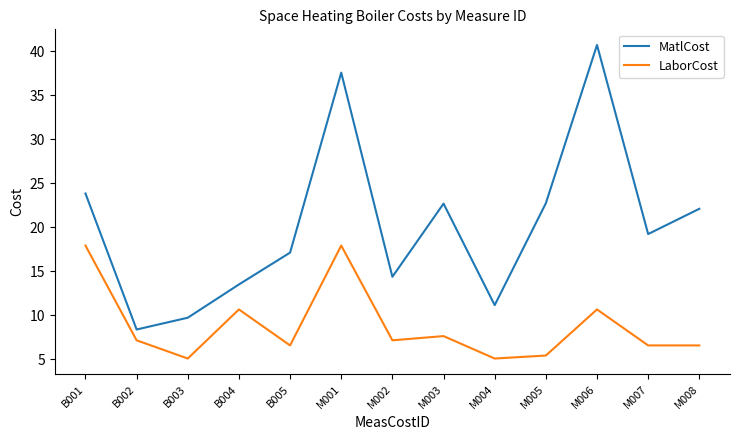

What is the greatest value displayed?

40.7